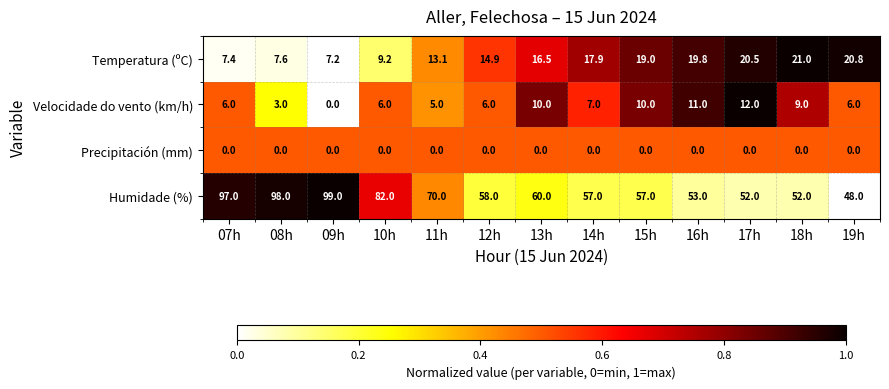

True or false: Precipitación (mm) has a value of 0.0 at 14h.

True